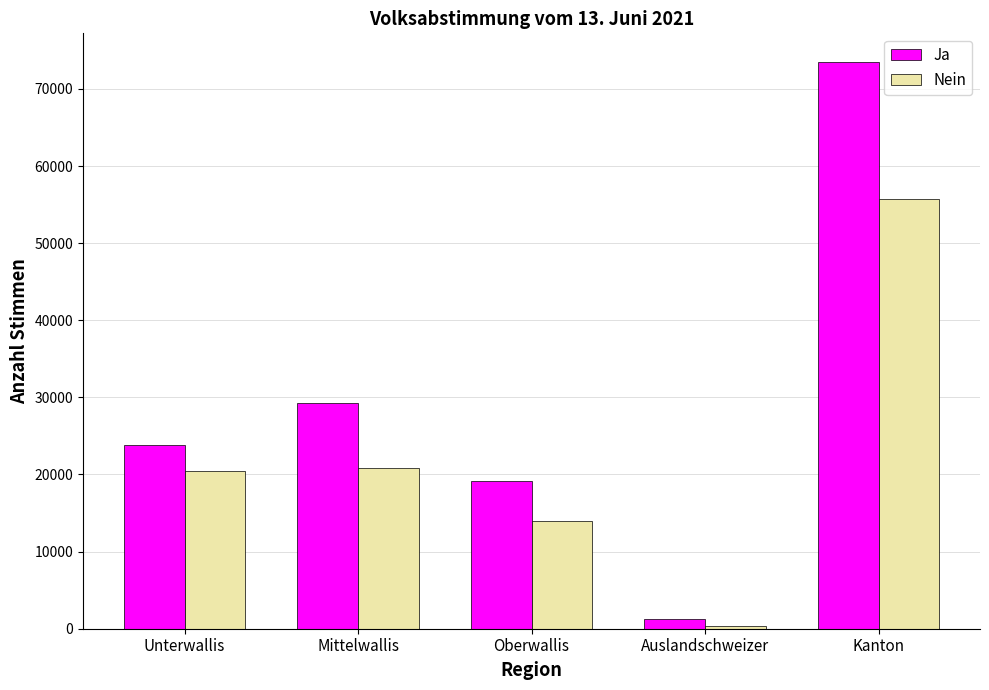

What value does the Nein series have at Mittelwallis?

20864